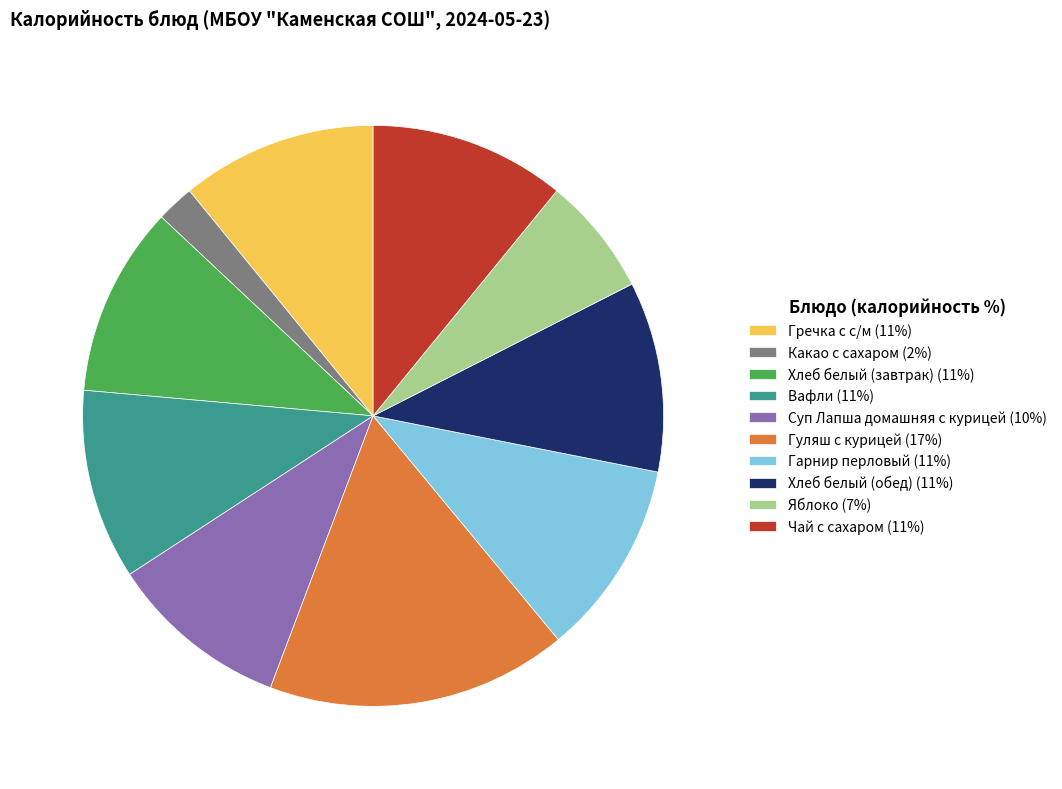

Which has a higher value, Яблоко or Хлеб белый (завтрак)?

Хлеб белый (завтрак)